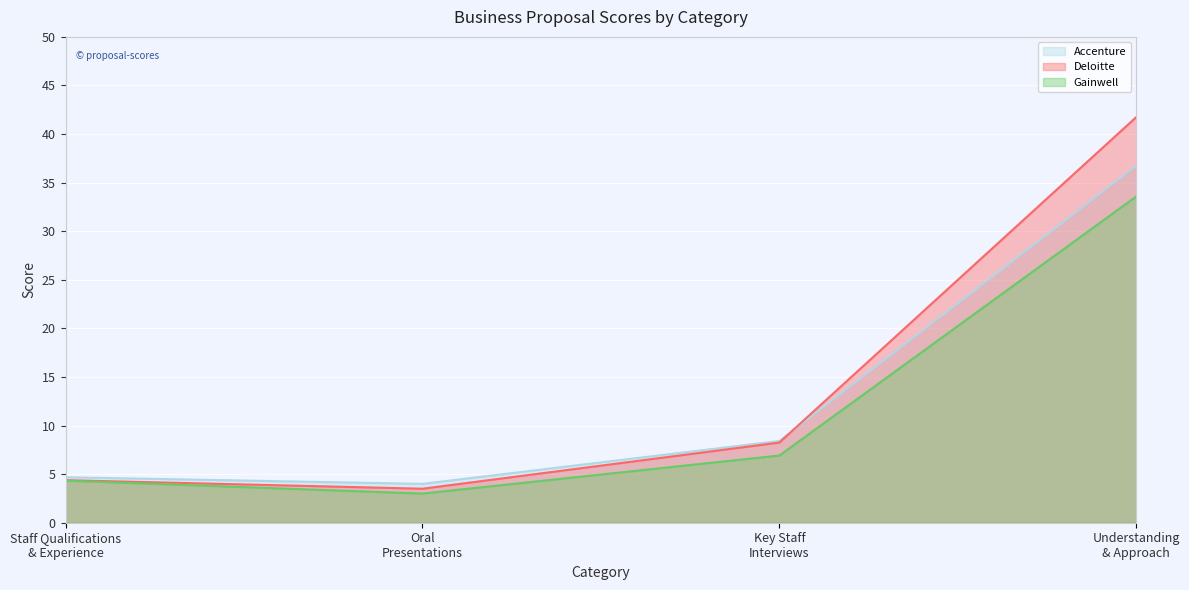

How many lines are shown in the chart?

3